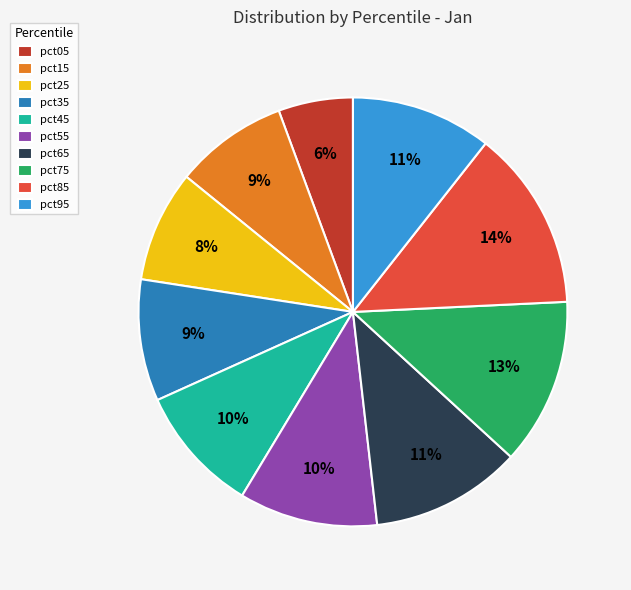

How many slices are in this pie chart?

10